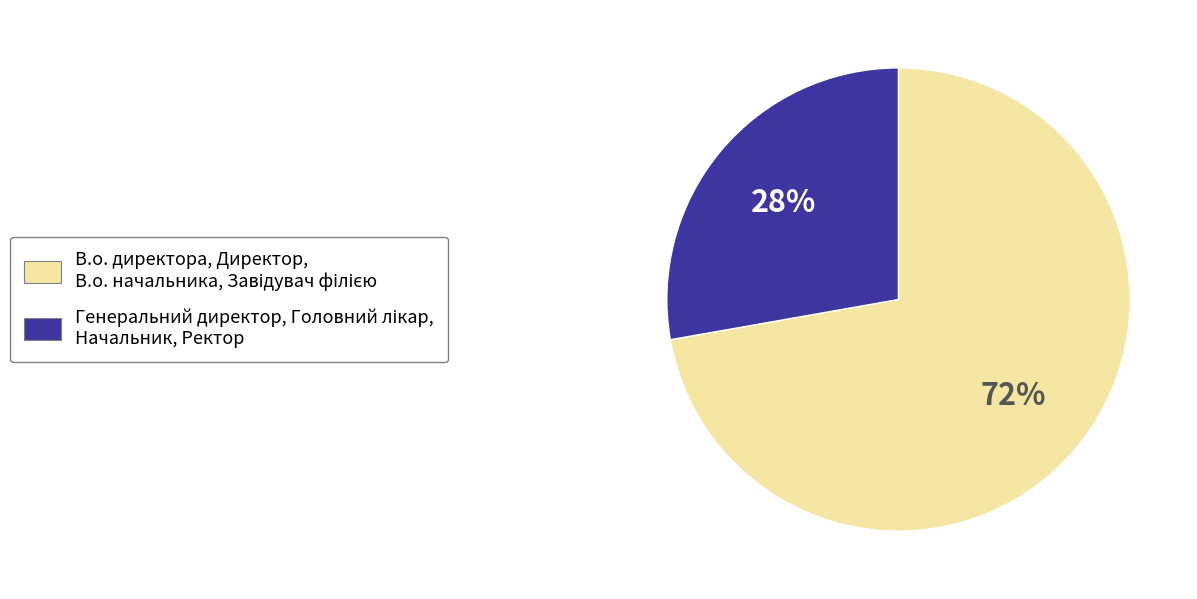

Does any single category account for the majority?

Yes